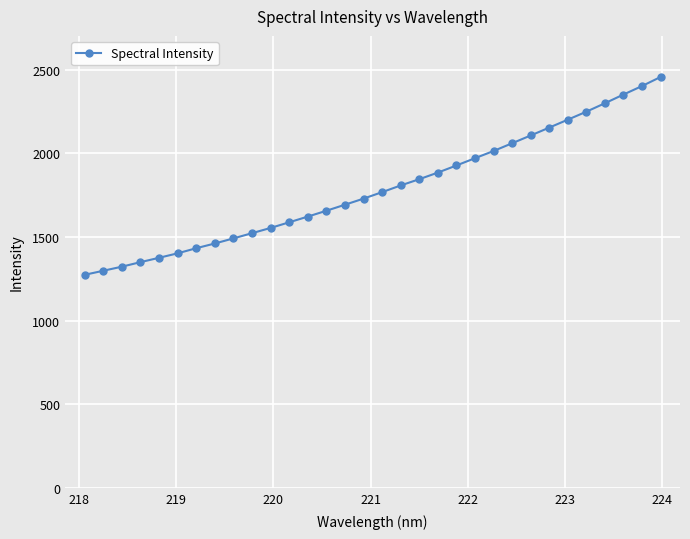

What is the maximum value shown in the chart?

2455.4